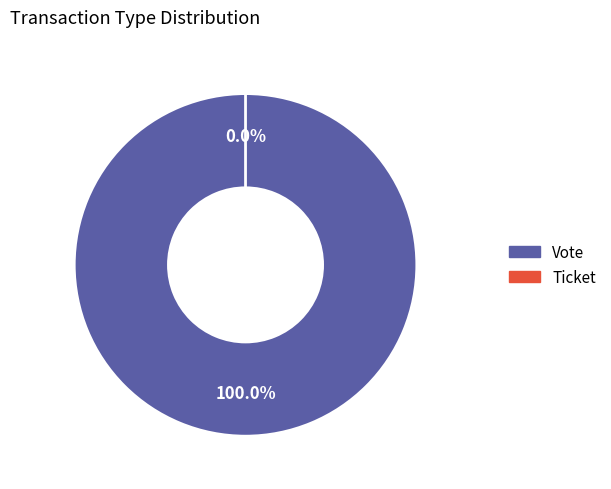

Combined, do Ticket and Vote account for over 50%?

Yes